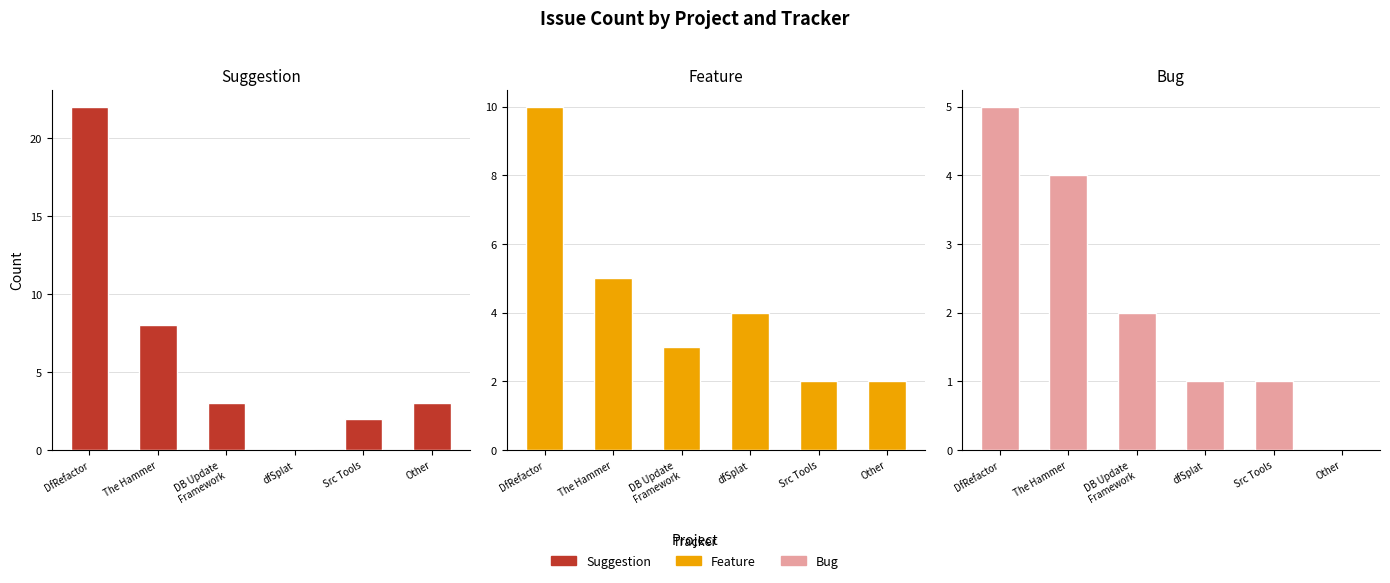

At which label does Feature first exceed 4?

DfRefactor